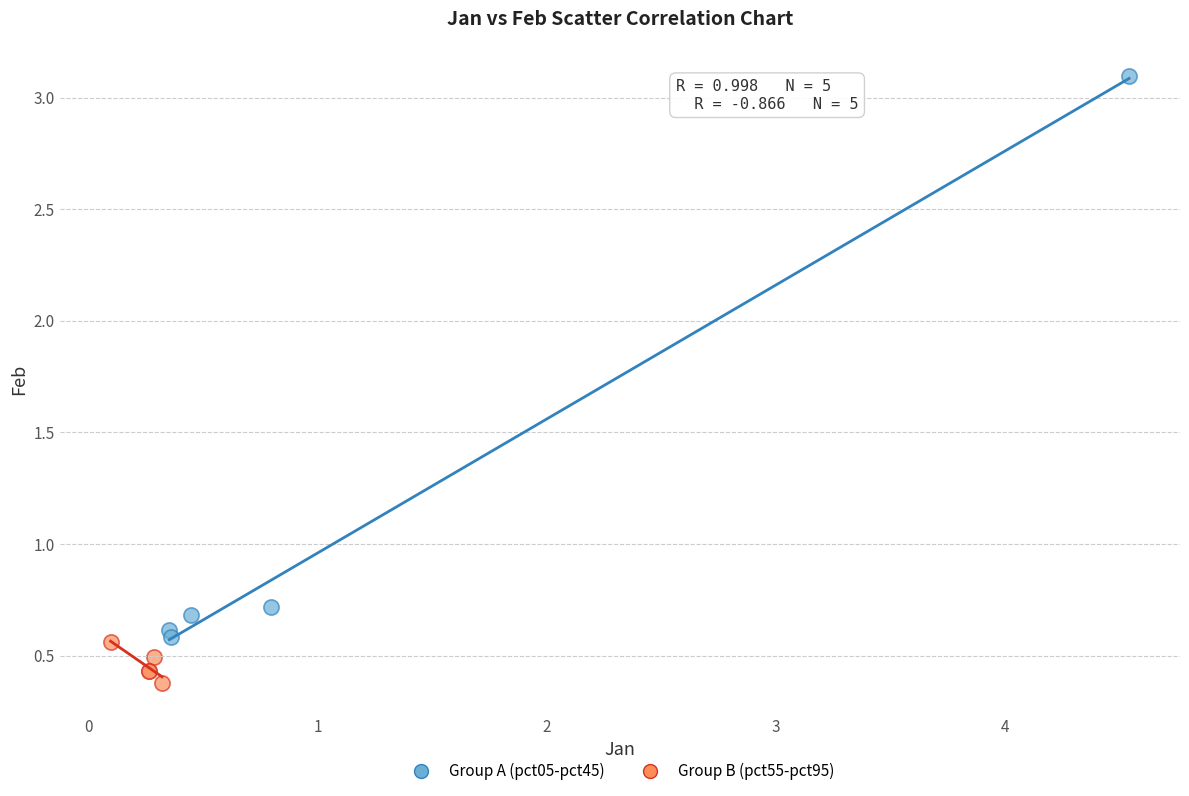

Which series contains the lowest Y value?

Group B (pct55-pct95)